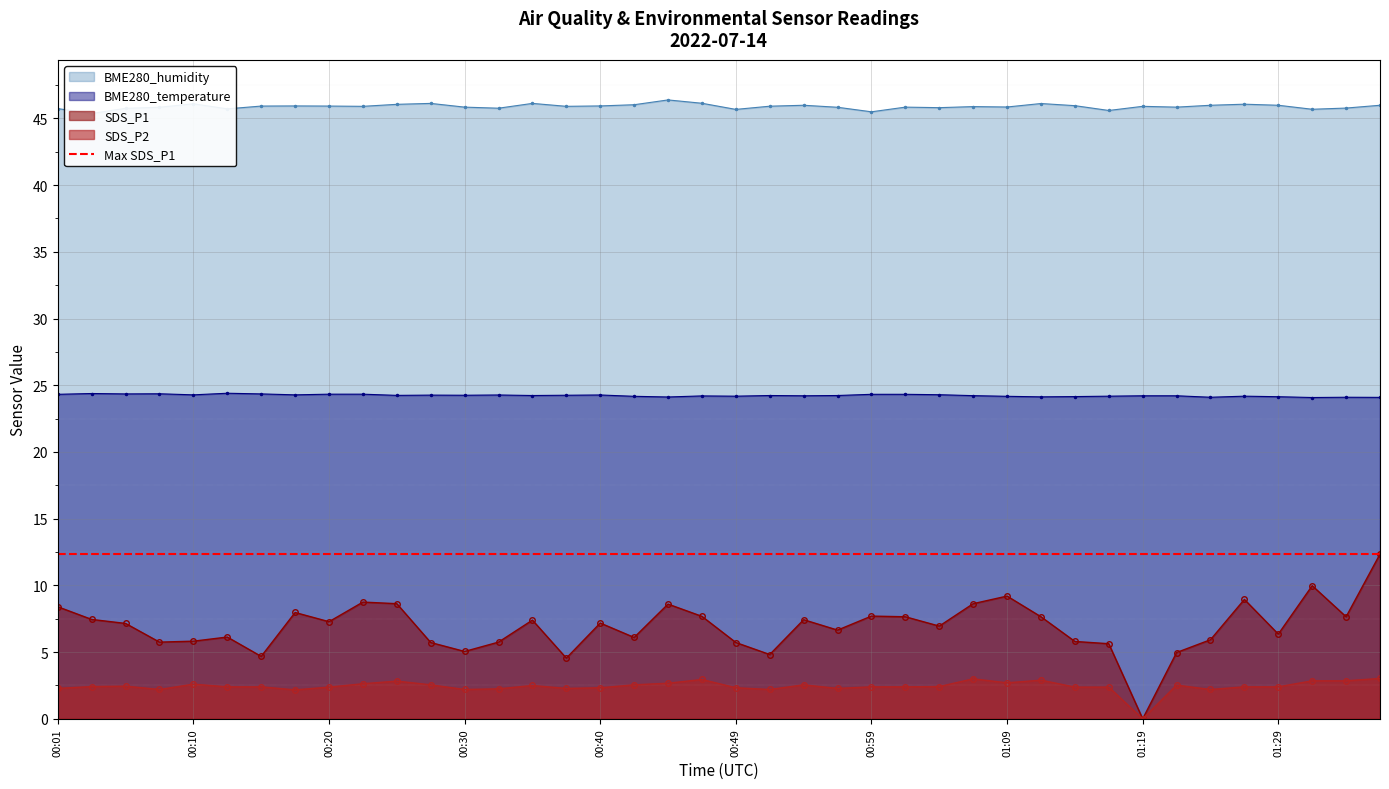

Reading right to left, transcribe all the data shown in this chart.

BME280_temperature: 01:36=24.1	01:34=24.1	01:31=24.1	01:29=24.1	01:26=24.2	01:24=24.1	01:21=24.2	01:19=24.2	01:16=24.2	01:14=24.1	01:11=24.1	01:09=24.2	01:07=24.2	01:04=24.3	01:02=24.3	00:59=24.3	00:57=24.2	00:54=24.2	00:52=24.2	00:49=24.2	00:47=24.2	00:45=24.1	00:42=24.2	00:40=24.3	00:37=24.2	00:35=24.2	00:32=24.3	00:30=24.2	00:27=24.3	00:25=24.2	00:22=24.3	00:20=24.3	00:18=24.3	00:15=24.4	00:13=24.4	00:10=24.3	00:08=24.4	00:05=24.4	00:03=24.4	00:01=24.3
BME280_humidity: 01:36=46.0	01:34=45.8	01:31=45.7	01:29=46.0	01:26=46.1	01:24=46.0	01:21=45.8	01:19=45.9	01:16=45.6	01:14=46.0	01:11=46.1	01:09=45.9	01:07=45.9	01:04=45.8	01:02=45.8	00:59=45.5	00:57=45.8	00:54=46.0	00:52=45.9	00:49=45.7	00:47=46.1	00:45=46.4	00:42=46.0	00:40=45.9	00:37=45.9	00:35=46.1	00:32=45.8	00:30=45.8	00:27=46.1	00:25=46.0	00:22=45.9	00:20=45.9	00:18=45.9	00:15=45.9	00:13=45.7	00:10=46.1	00:08=45.8	00:05=45.8	00:03=45.4	00:01=45.7
SDS_P1: 01:36=12.3	01:34=7.7	01:31=10.0	01:29=6.3	01:26=8.9	01:24=5.9	01:21=5.0	01:19=0.0	01:16=5.6	01:14=5.8	01:11=7.7	01:09=9.2	01:07=8.6	01:04=7.0	01:02=7.7	00:59=7.7	00:57=6.7	00:54=7.4	00:52=4.8	00:49=5.7	00:47=7.7	00:45=8.6	00:42=6.1	00:40=7.2	00:37=4.5	00:35=7.4	00:32=5.8	00:30=5.0	00:27=5.7	00:25=8.6	00:22=8.8	00:20=7.3	00:18=8.0	00:15=4.7	00:13=6.1	00:10=5.8	00:08=5.8	00:05=7.2	00:03=7.5	00:01=8.4
SDS_P2: 01:36=3.0	01:34=2.9	01:31=2.9	01:29=2.4	01:26=2.4	01:24=2.2	01:21=2.5	01:19=0.0	01:16=2.4	01:14=2.4	01:11=2.9	01:09=2.7	01:07=3.0	01:04=2.4	01:02=2.4	00:59=2.4	00:57=2.3	00:54=2.5	00:52=2.2	00:49=2.3	00:47=3.0	00:45=2.7	00:42=2.5	00:40=2.3	00:37=2.3	00:35=2.5	00:32=2.2	00:30=2.2	00:27=2.5	00:25=2.8	00:22=2.6	00:20=2.4	00:18=2.2	00:15=2.4	00:13=2.4	00:10=2.6	00:08=2.2	00:05=2.5	00:03=2.4	00:01=2.3